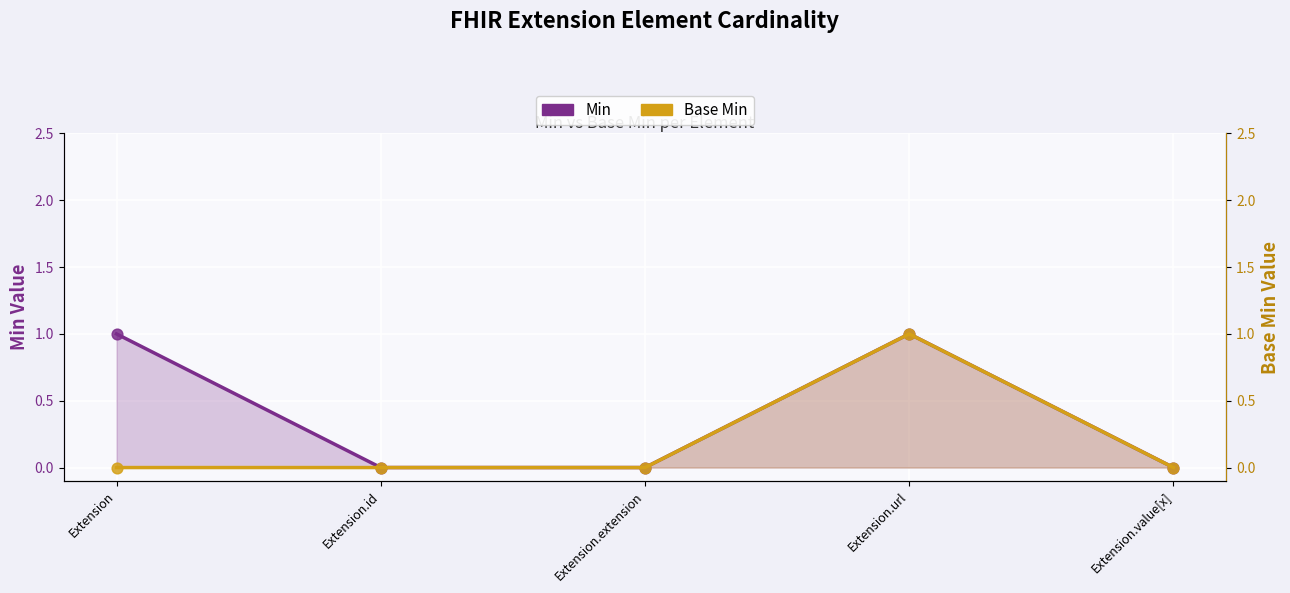

Which series reaches the minimum Y coordinate?

Min